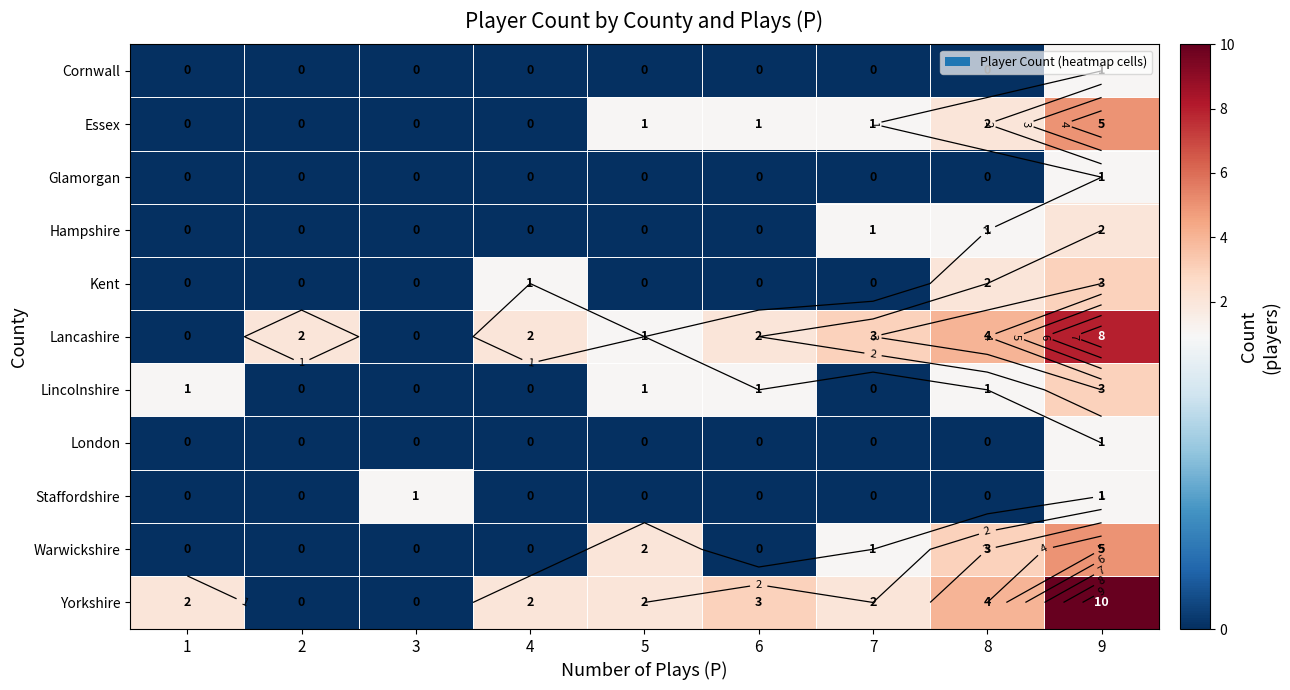

Which label corresponds to the smallest value in the chart?

1